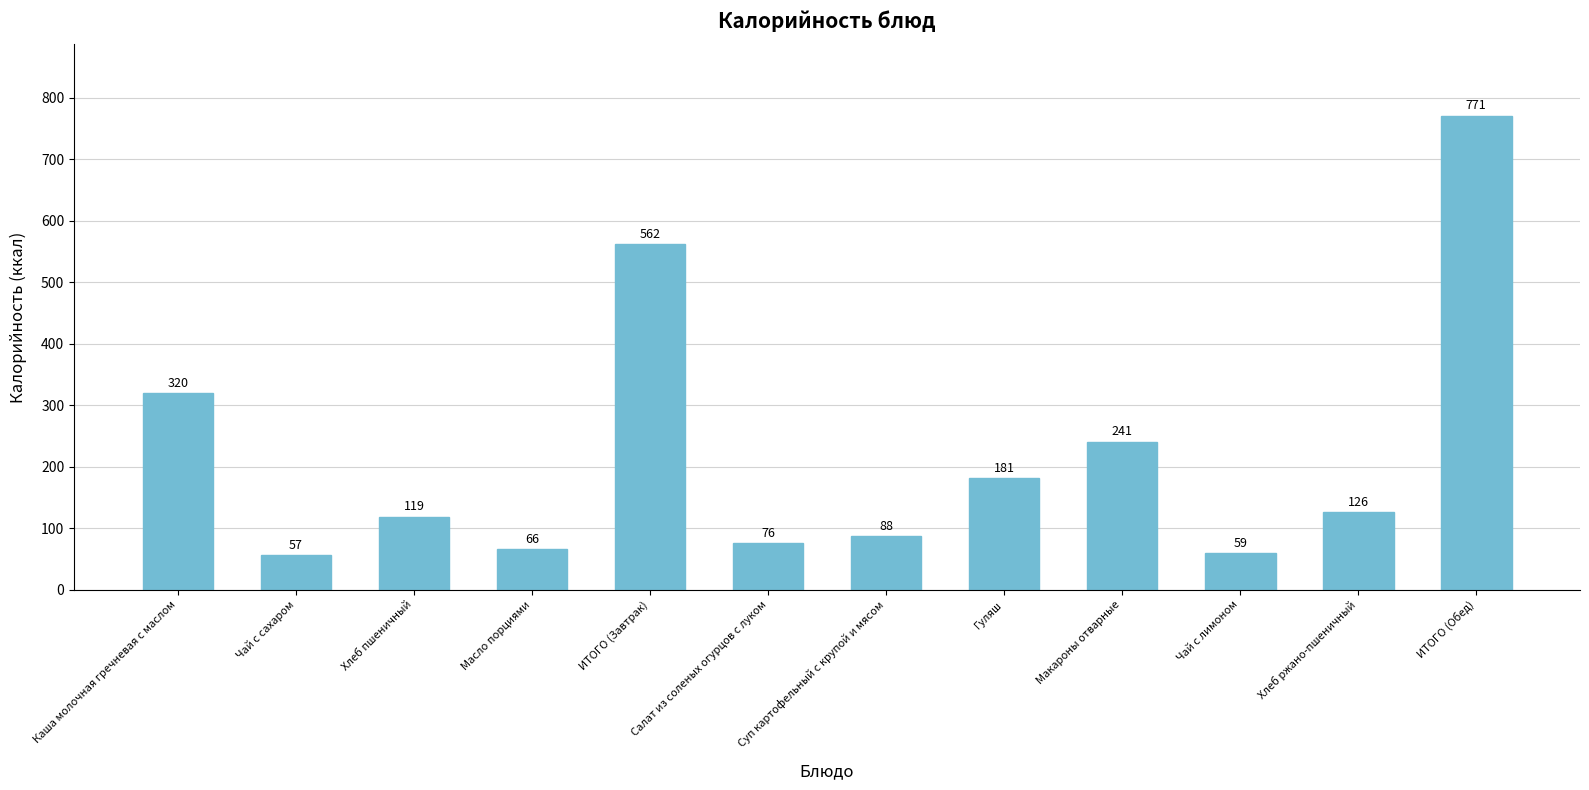

True or false: the data shows 29 at Масло порциями.

False